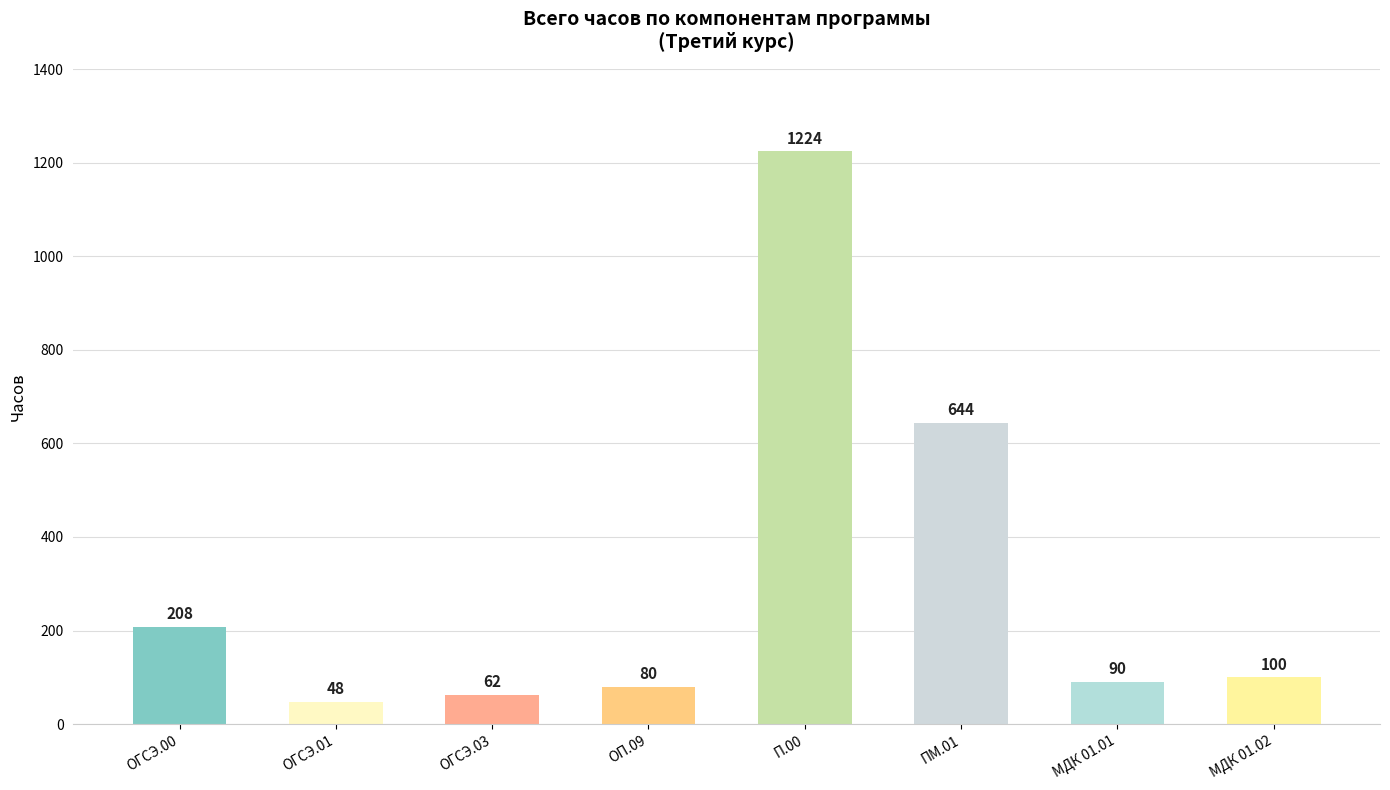

Is it true that the value at ОГСЭ.03 is 62?

True